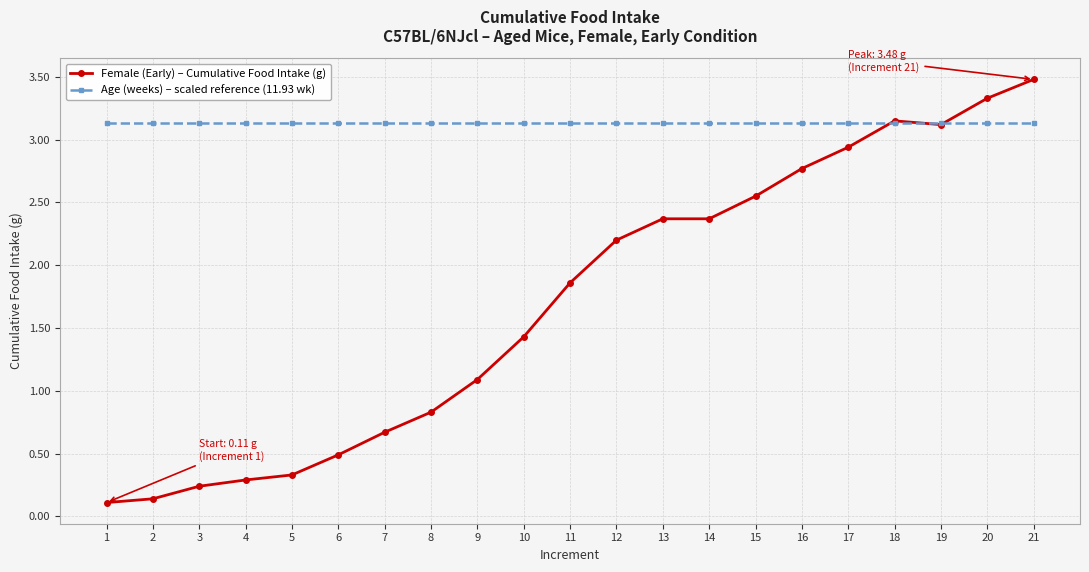

Is the value of Female (Early) – Cumulative Food Intake (g) at 5 greater than the value of Age (weeks) – scaled reference (11.93 wk) at 19?

No